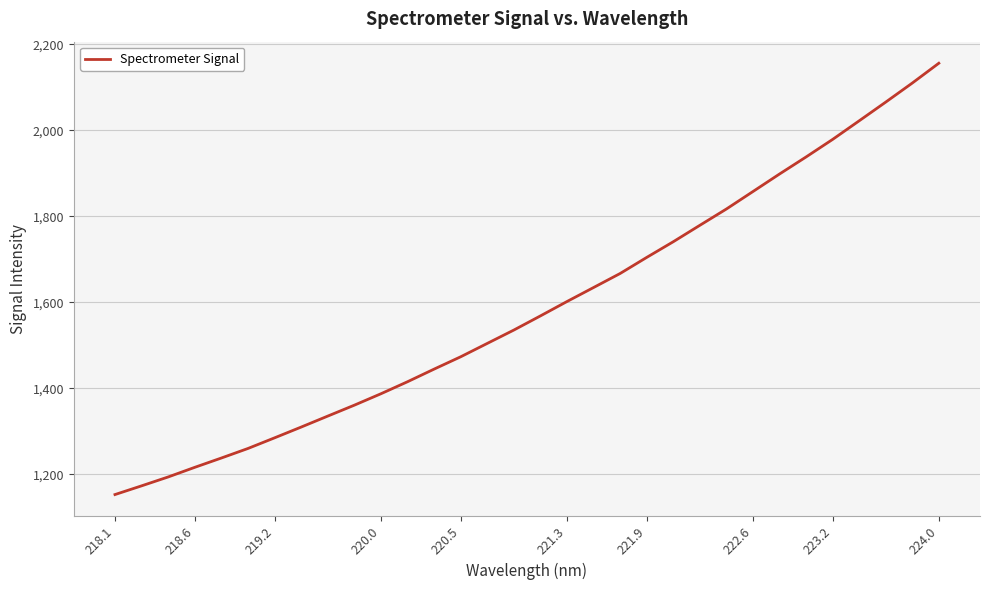

Is this an area chart (filled region under the line)?

No